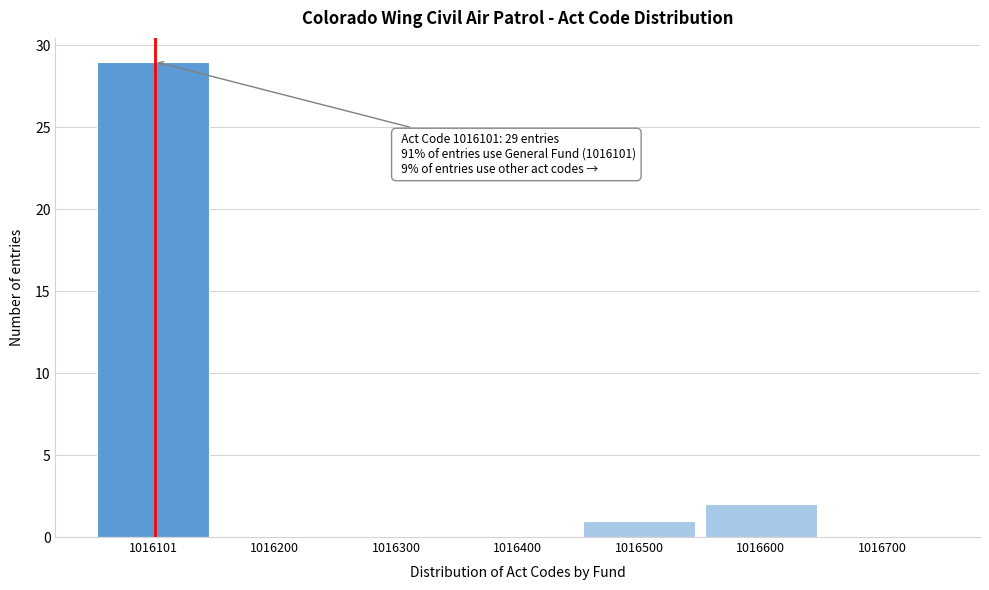

Which range on the x-axis has the tallest bar?

1016050 to 1016150